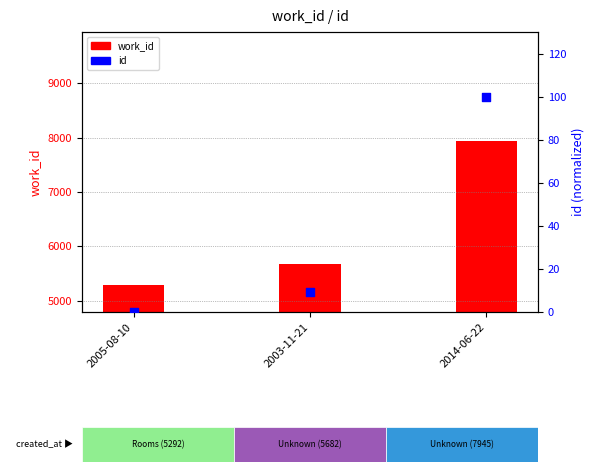

Which series contains the highest Y value?

work_id